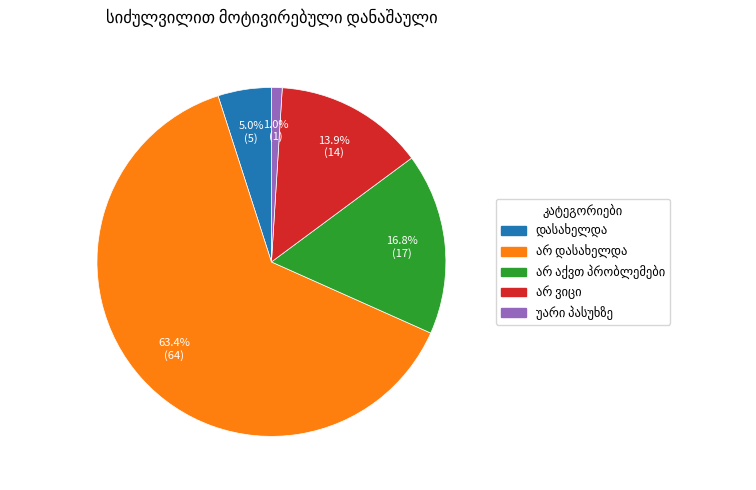

To the nearest percent, what is the difference between the largest and smallest slice percentages?

62%